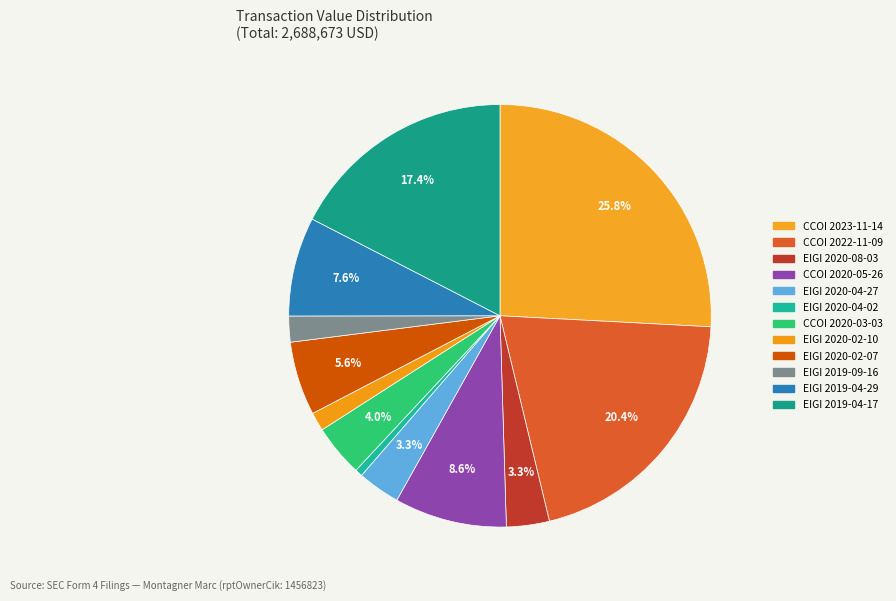

What is the change in value from CCOI 2023-11-14 to CCOI 2022-11-09?

-145768